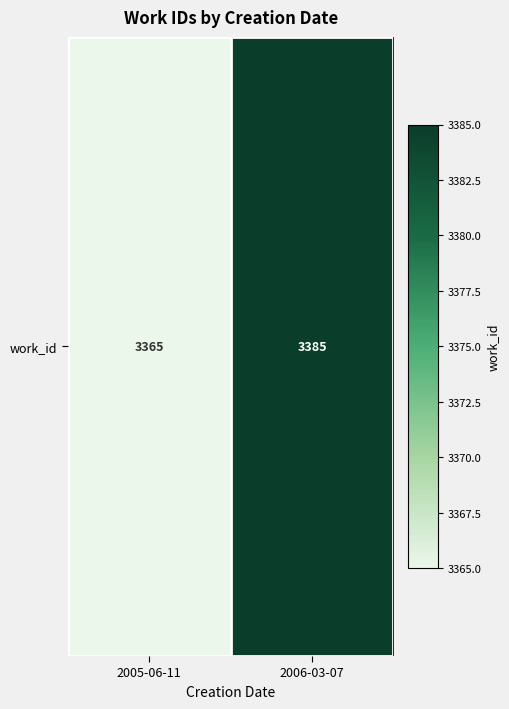

True or false: the data shows 2366 at 2006-03-07.

False